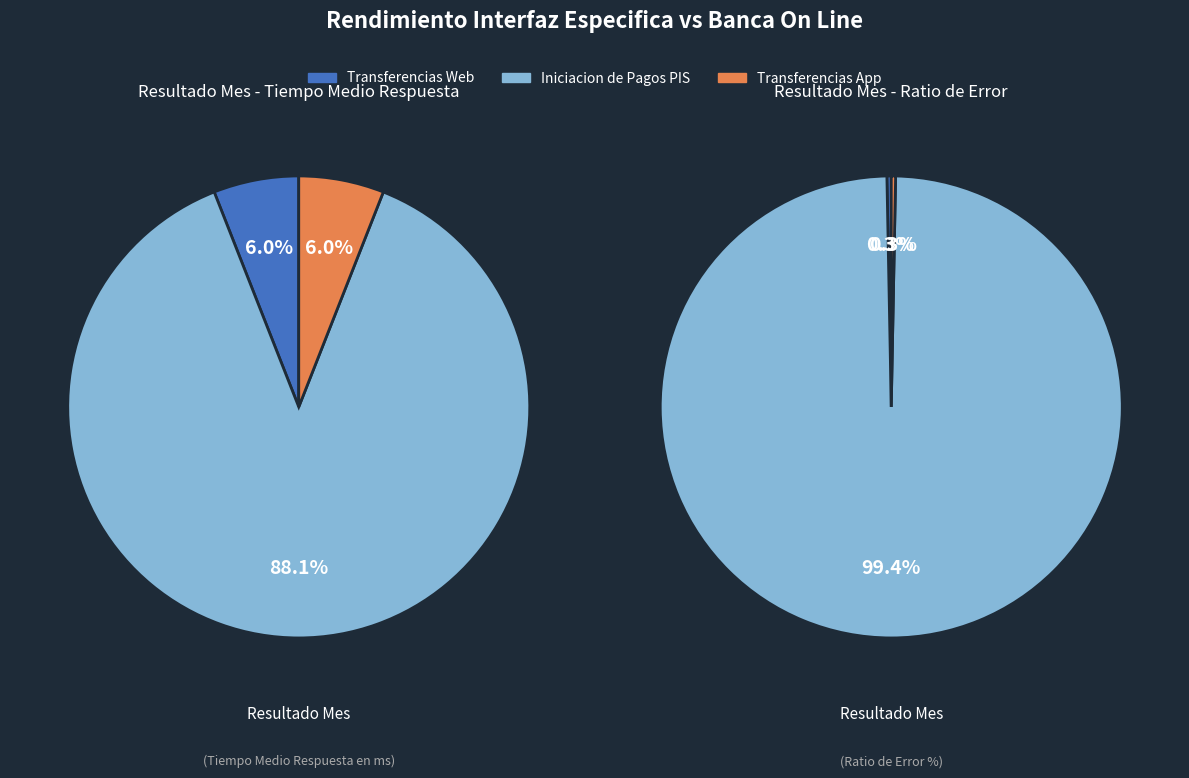

Do 5 and 27 together represent more than half of the pie?

No